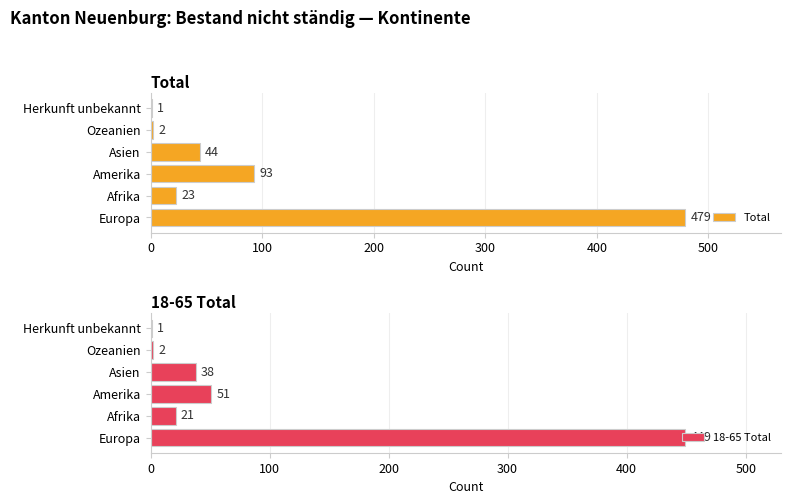

What is the maximum value for Total?

479